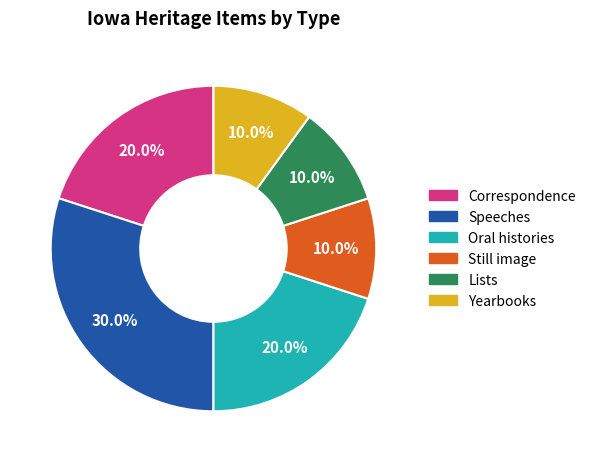

Does any single category account for the majority?

No